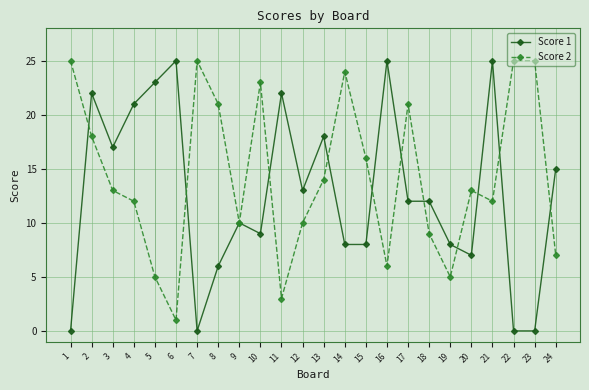

Where is the first local maximum for Score 2?

7